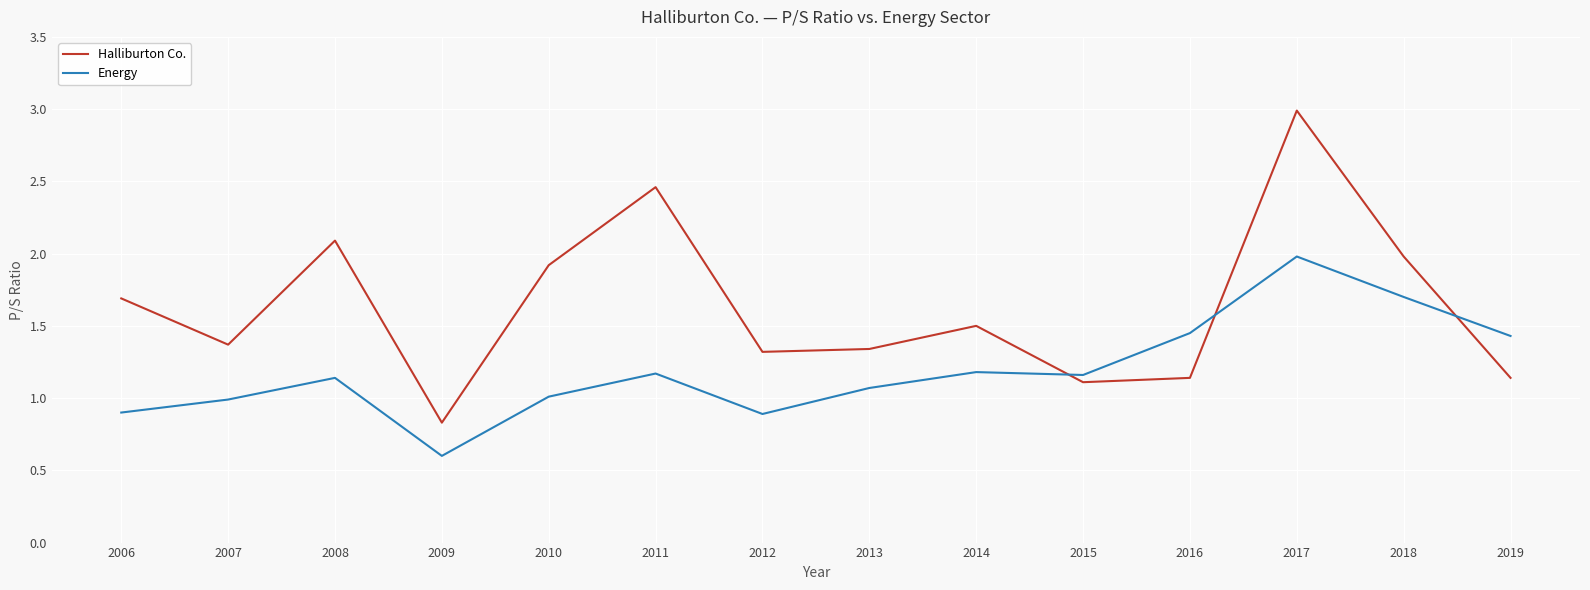

At which label does Halliburton Co. first exceed 1?

2006